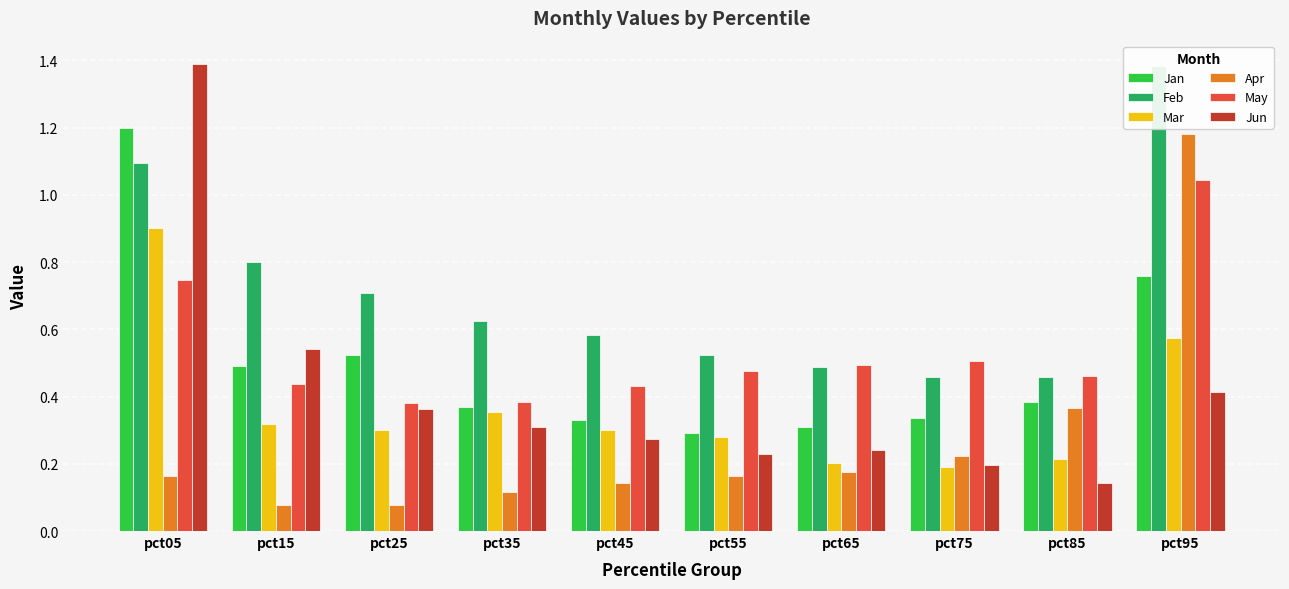

The May series shows 1.0 at pct95. True or false?

True